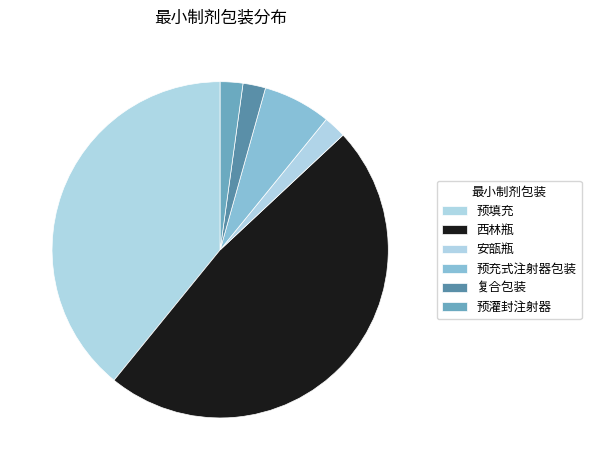

Which slice is the largest?

西林瓶